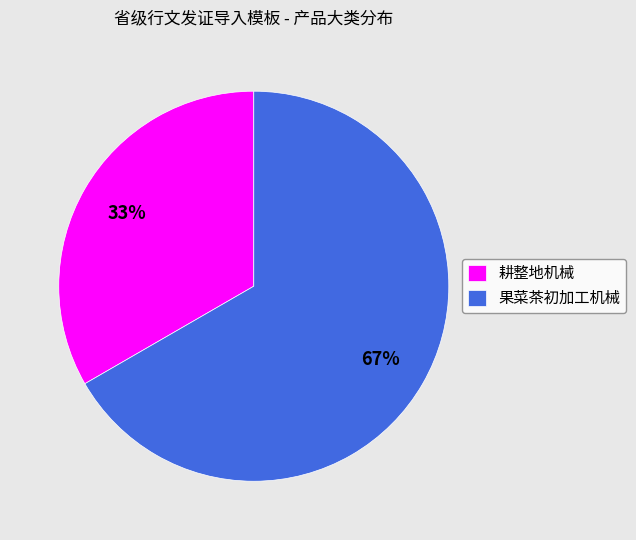

Which has a higher value, 耕整地机械 or 果菜茶初加工机械?

果菜茶初加工机械